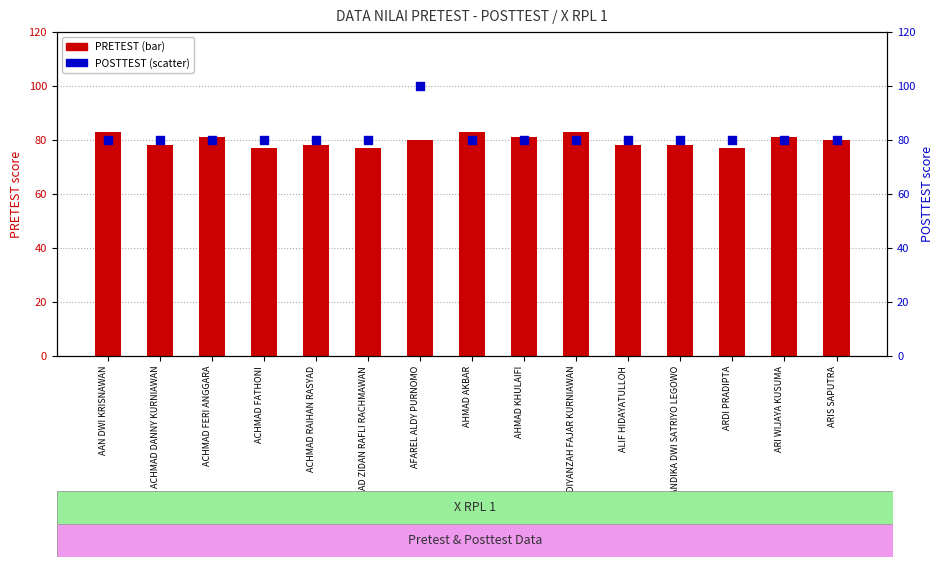

Which series reaches the minimum Y coordinate?

PRETEST (score)